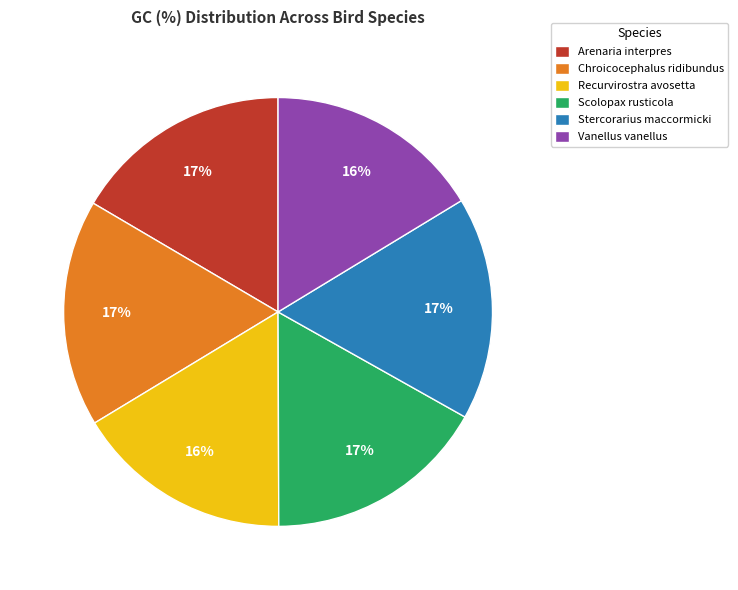

The Recurvirostra avosetta slice represents 16% of the pie. True or false?

True